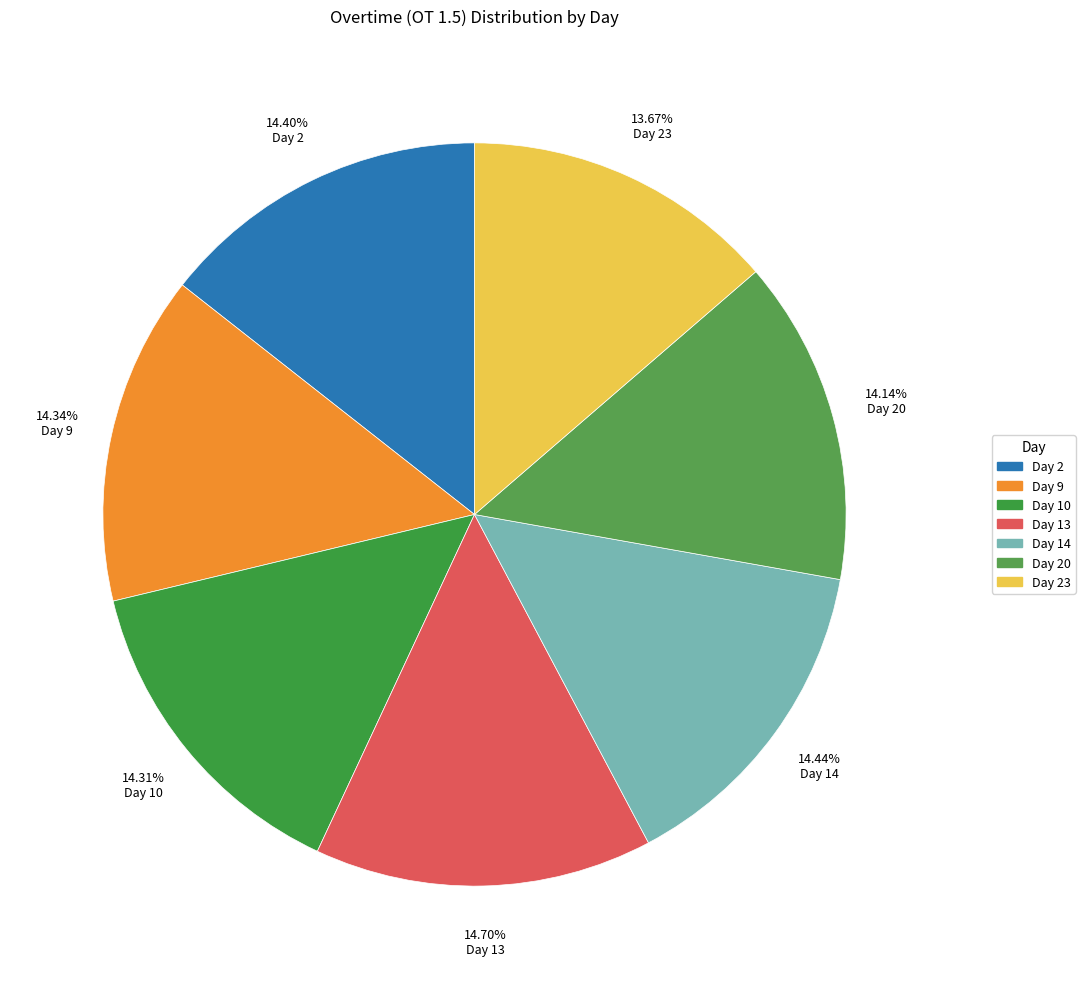

Approximately how many times larger is the value at Day 14 compared to Day 9?

1.0